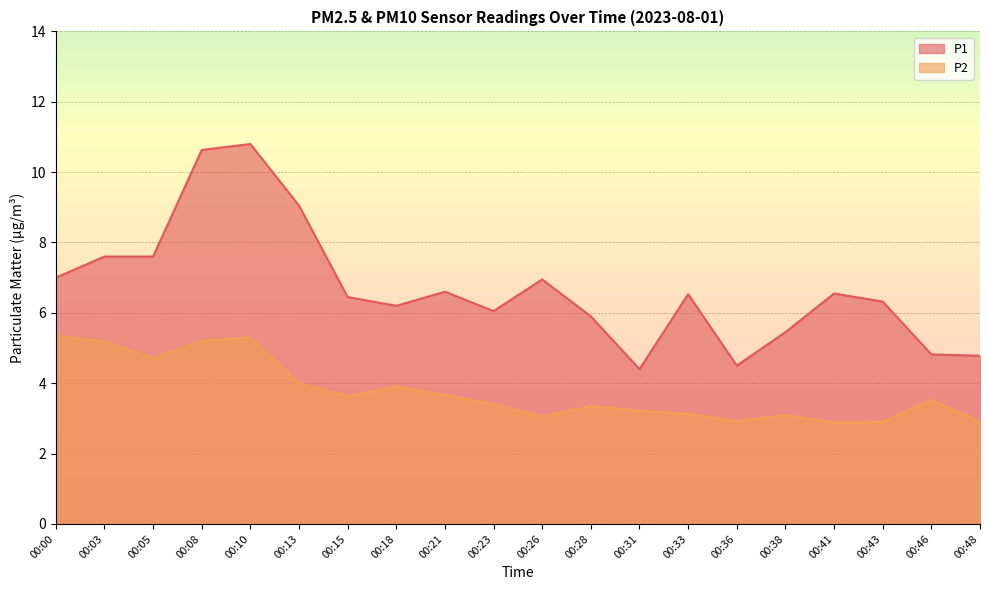

True or false: P1 has a value of 10.8 at 00:10.

True